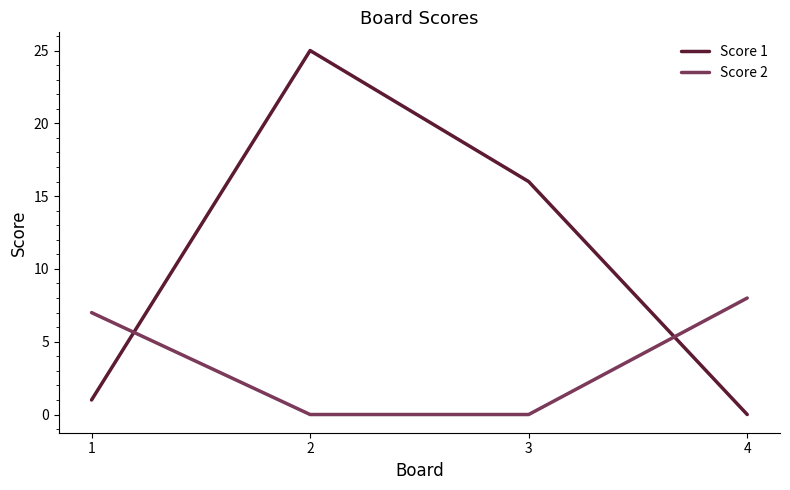

How many lines are shown in the chart?

2